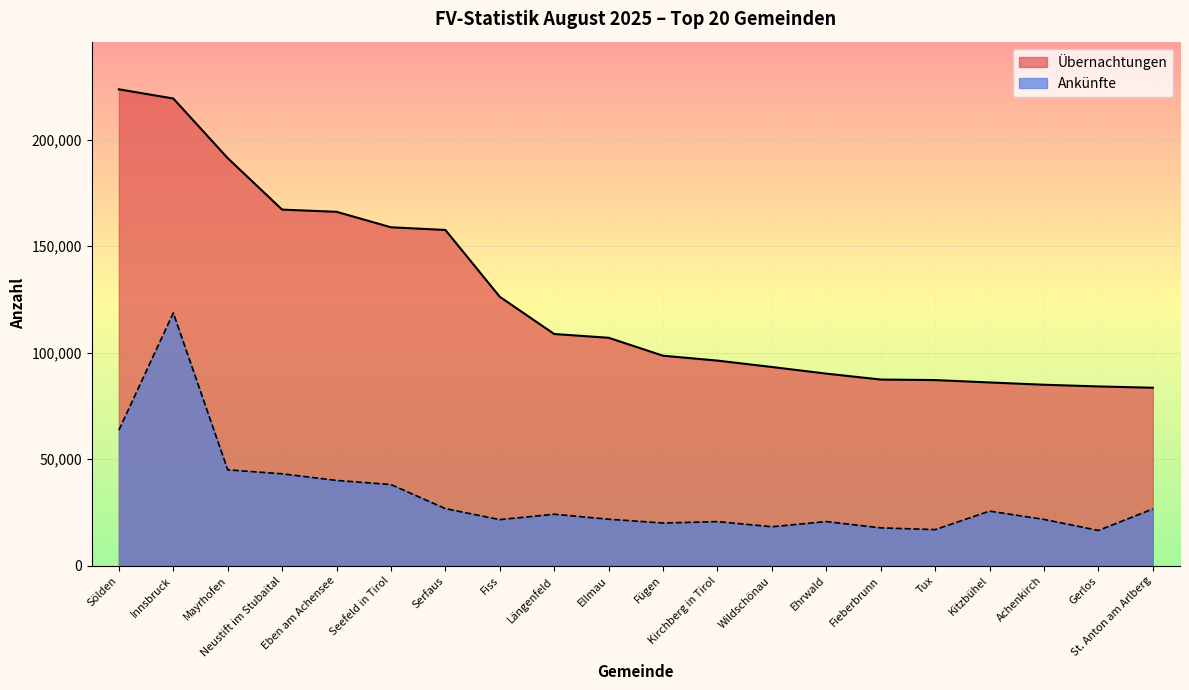

At which category is the sum across all series the highest?

Innsbruck